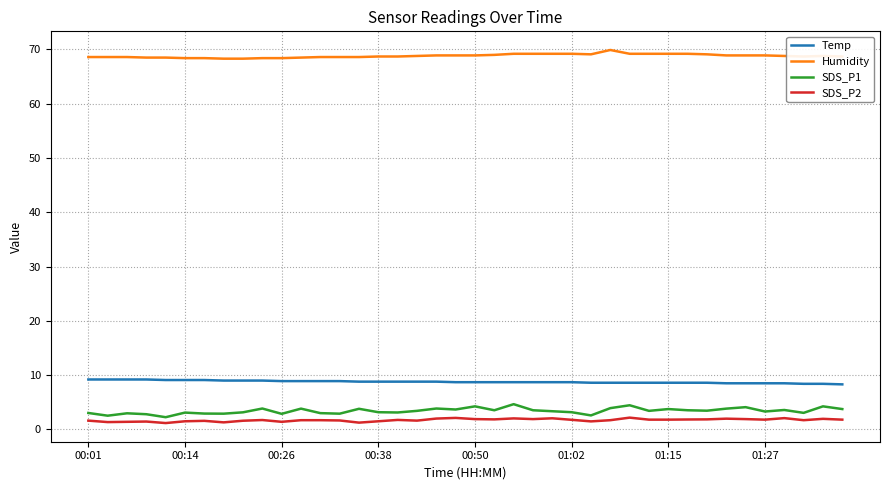

True or false: SDS_P2 and Humidity intersect in this chart.

False